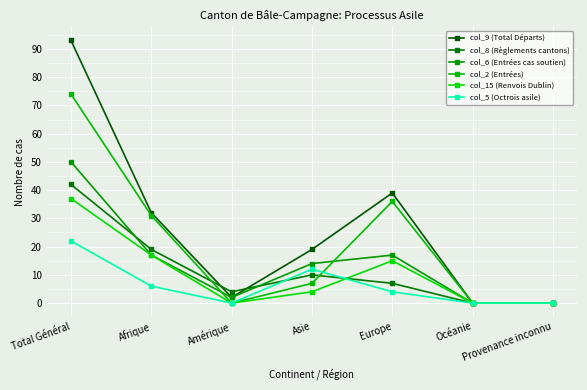

Is this an area chart (filled region under the line)?

No